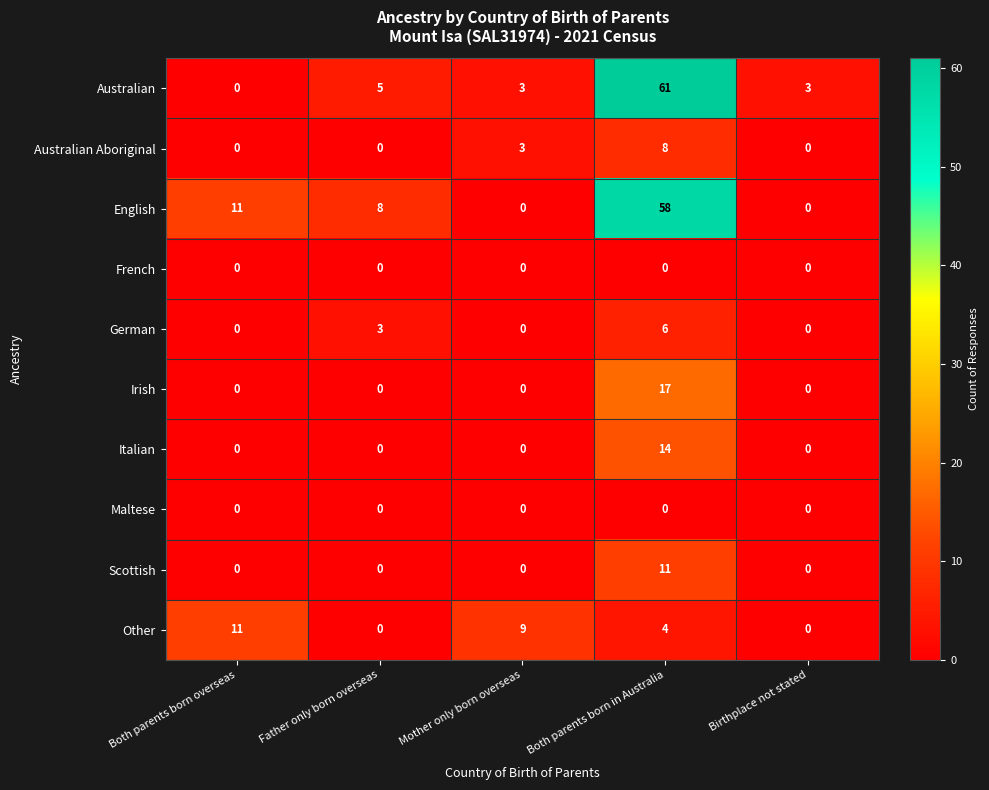

True or false: Scottish has a value of -7 at Father only born overseas.

False